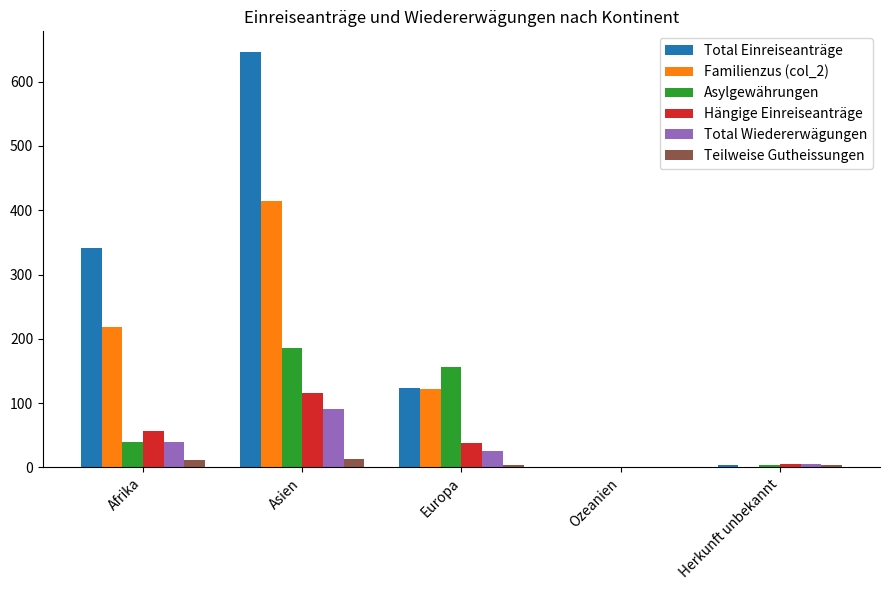

At which category is the sum across all series the highest?

Asien